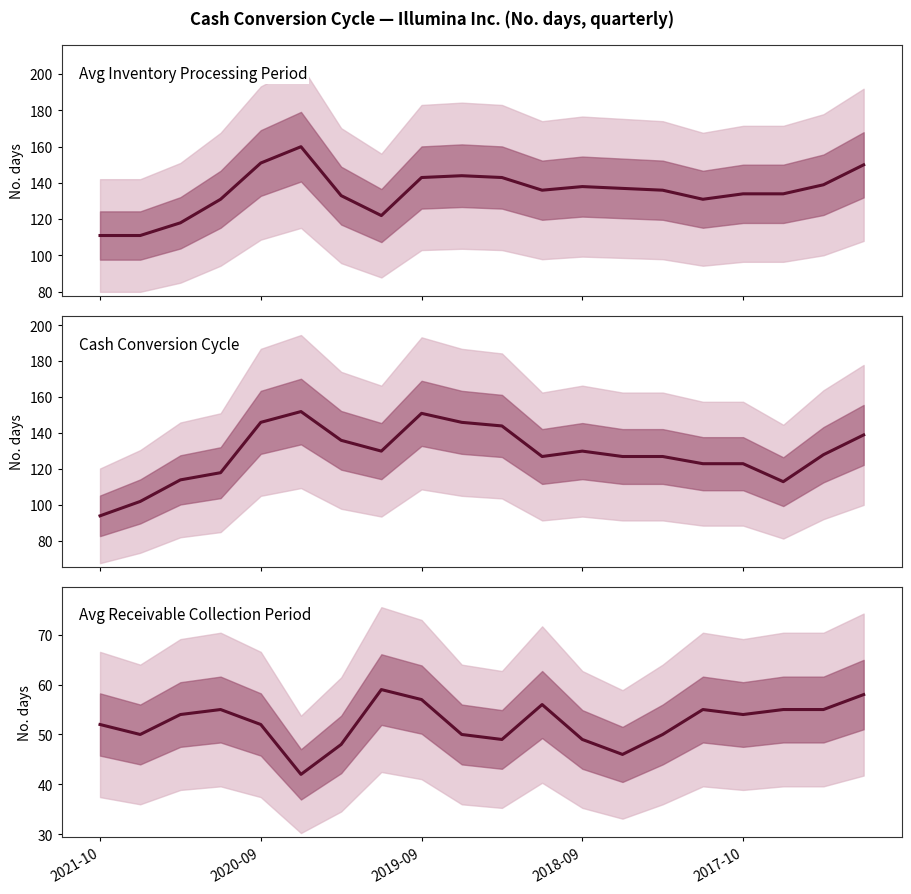

List the labels in order of Average receivable collection period value, largest first.

7, 19, 8, 11, 2018-09, 15, 17, 18, 2019-09, 16, 2021-10, 2017-10, 2020-09, 9, 14, 10, 12, 6, 13, 5